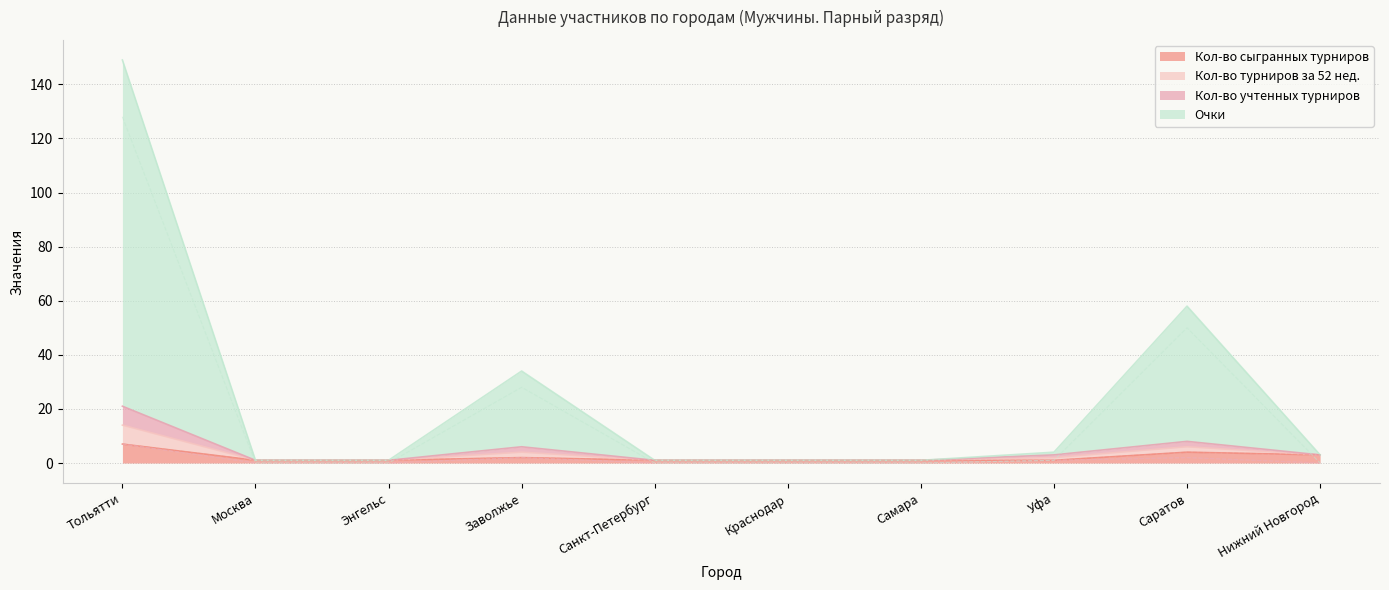

True or false: Очки and Кол-во турниров за 52 нед. cross at least once.

False